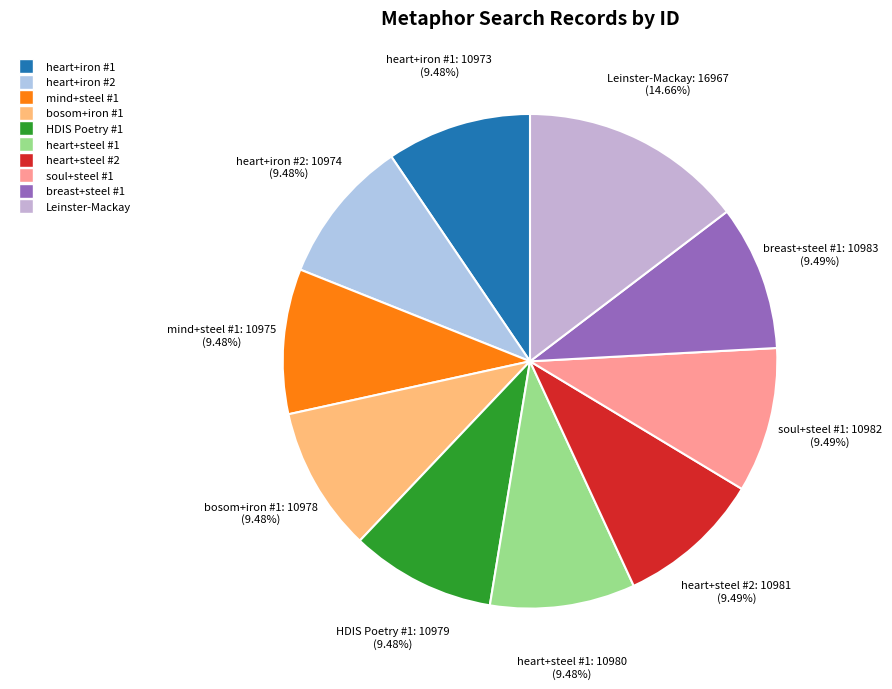

Count the number of slices in the pie.

10